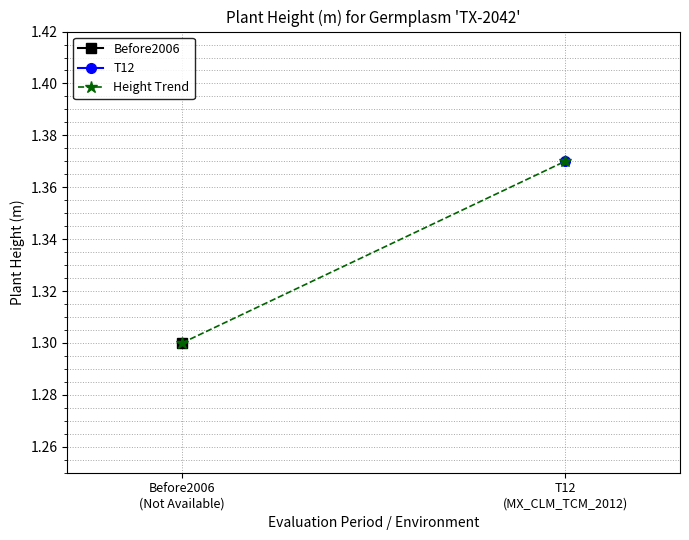

Rank the categories by value from highest to lowest.

T12
(MX_CLM_TCM_2012), Before2006
(Not Available)